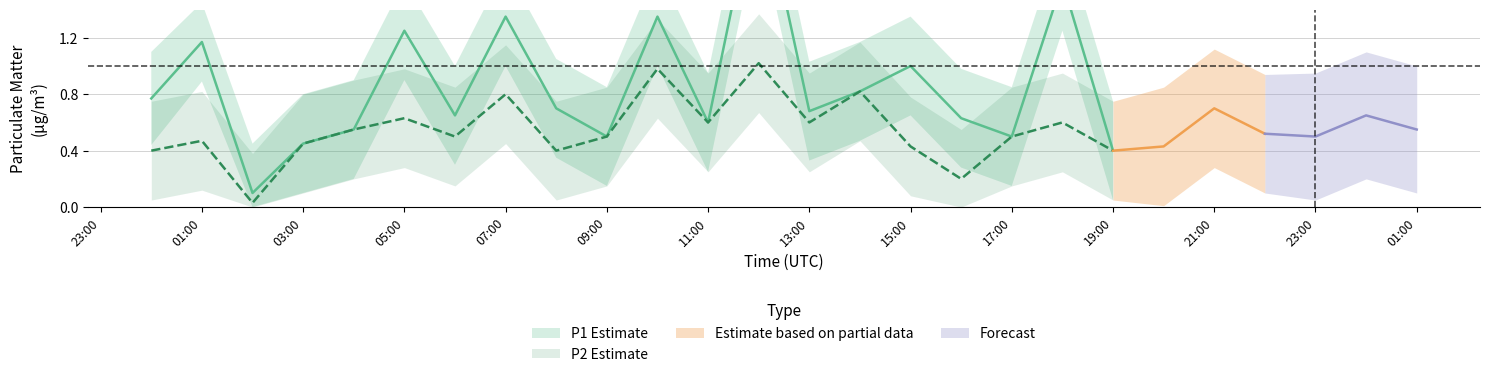

How many data points in P1_lower are above 0?

19